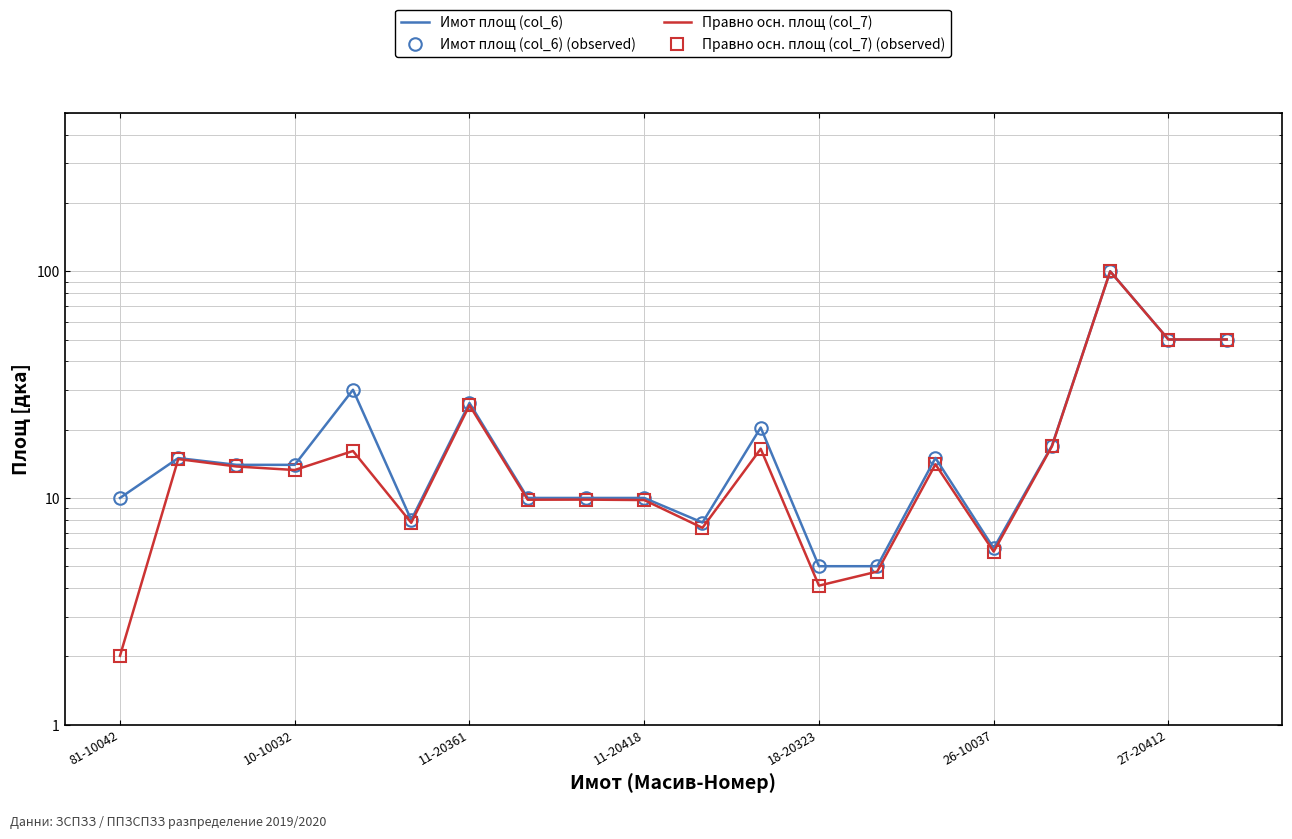

Which series has the widest spread of values?

Правно осн. площ (col_7)